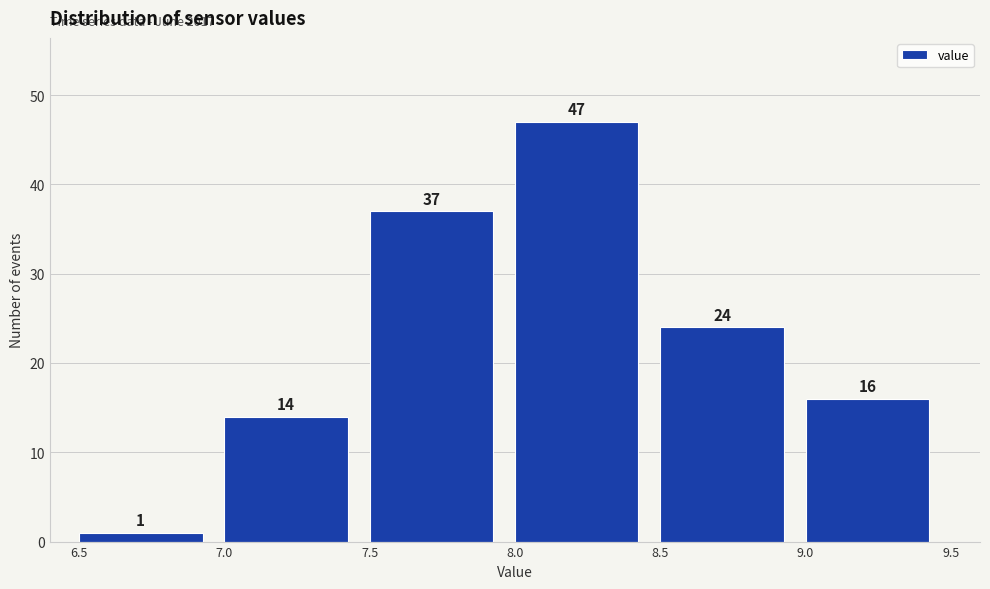

Reading left to right, list every bar in this chart as the range it spans on the x-axis followed by its height.

6.5 to 7.0: 1
7.0 to 7.5: 14
7.5 to 8.0: 37
8.0 to 8.5: 47
8.5 to 9.0: 24
9.0 to 9.5: 16